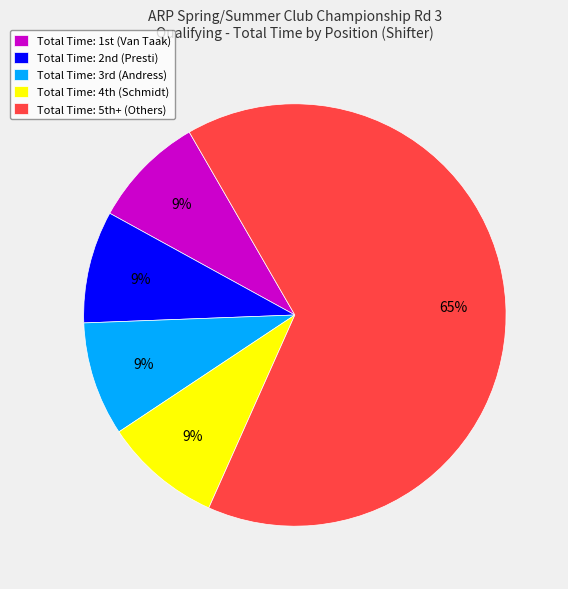

Which slice is the largest?

Total Time: 5th+ (Others)